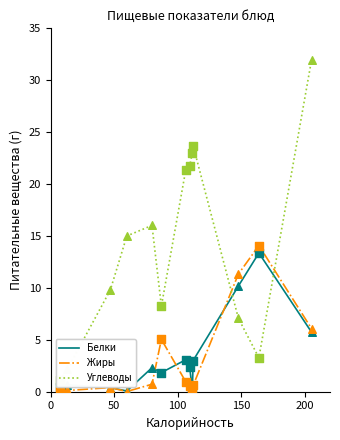

Which series has the widest spread of values?

Углеводы